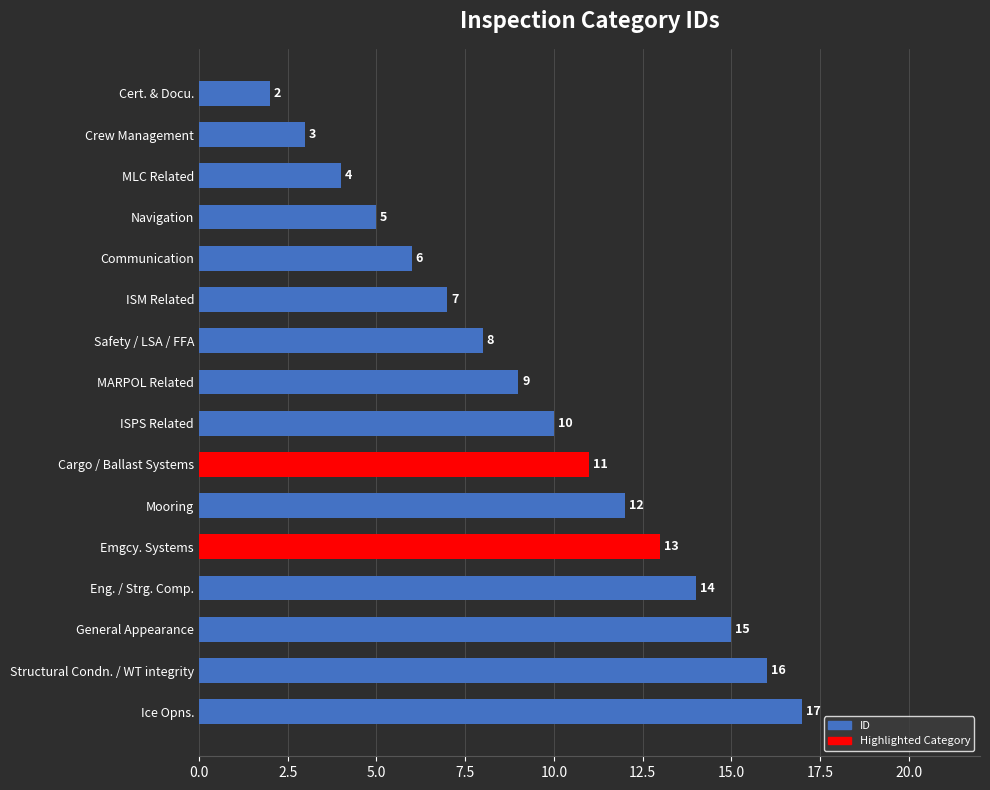

Are the bars grouped side by side (vs. stacked)?

No